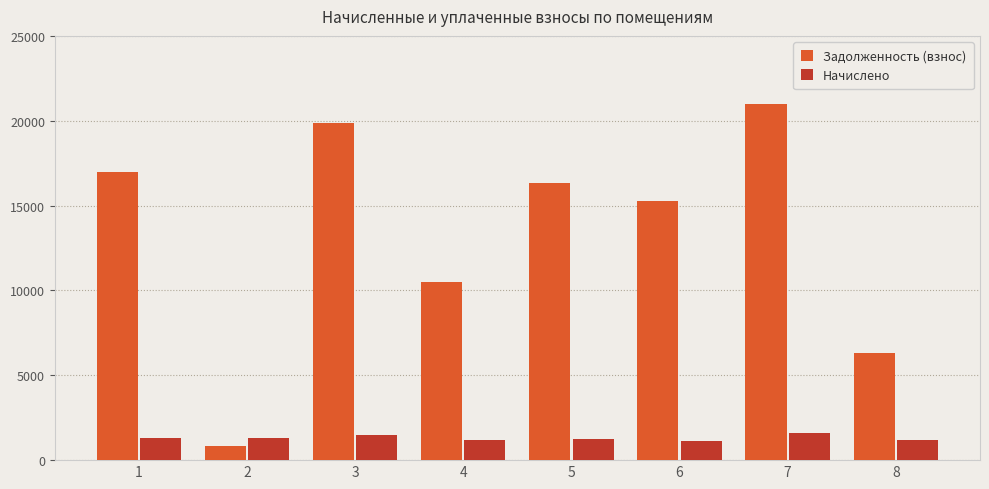

At which label is Задолженность (взнос) closest to 10905?

4